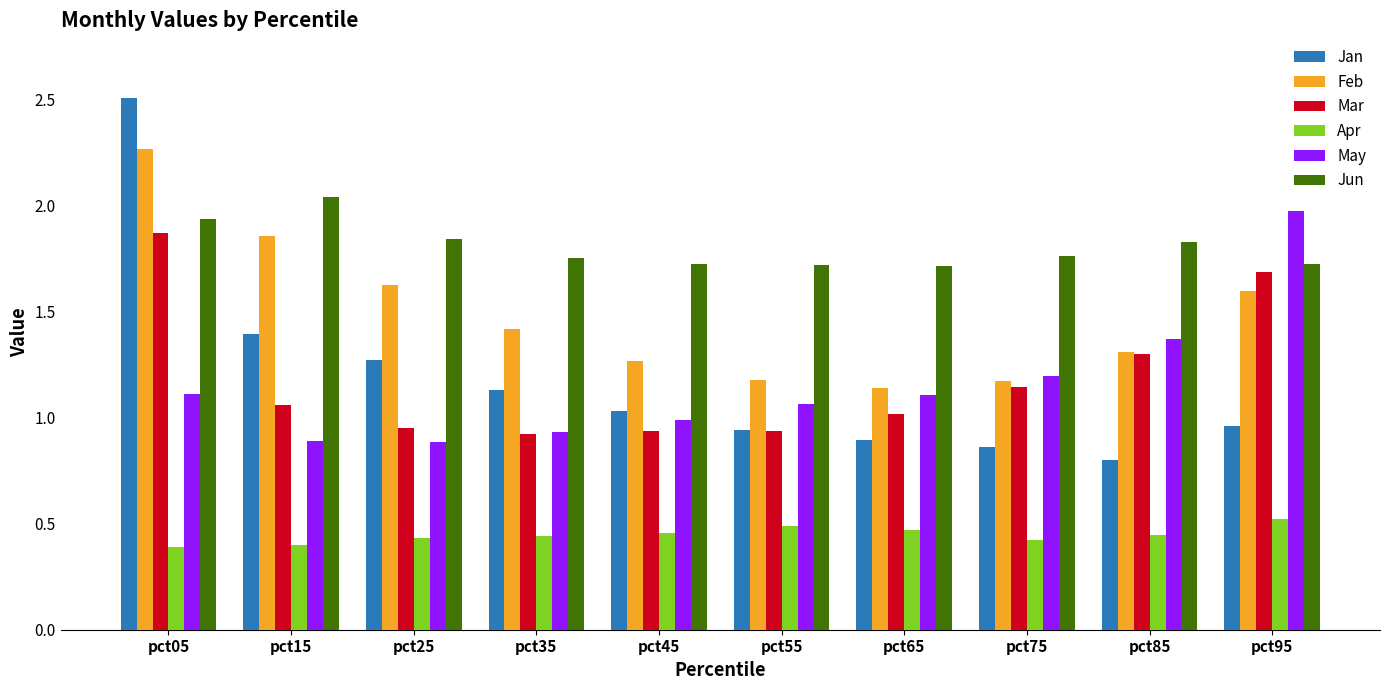

At which label does May reach its peak?

pct95